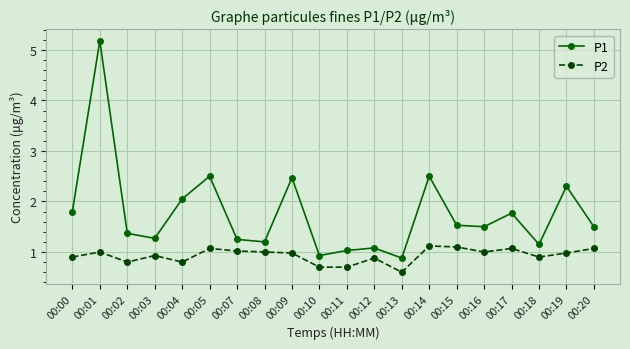

What is the minimum value for P1?

0.9